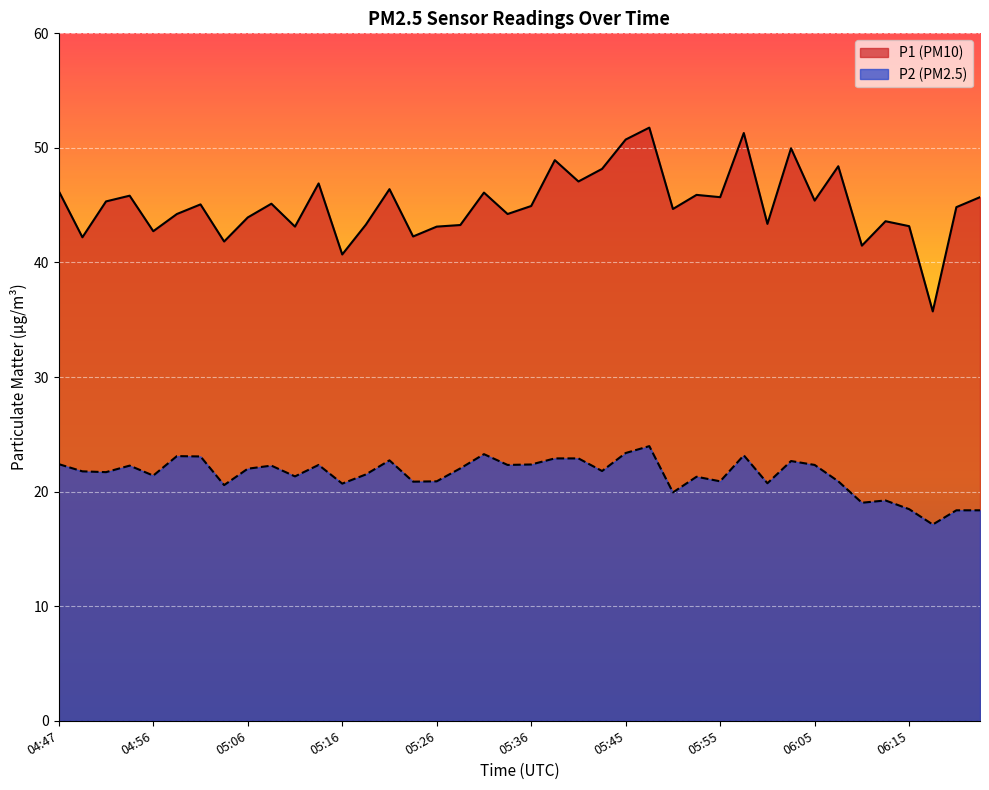

What is the value of the P1 point at the 23rd from the left?

47.1